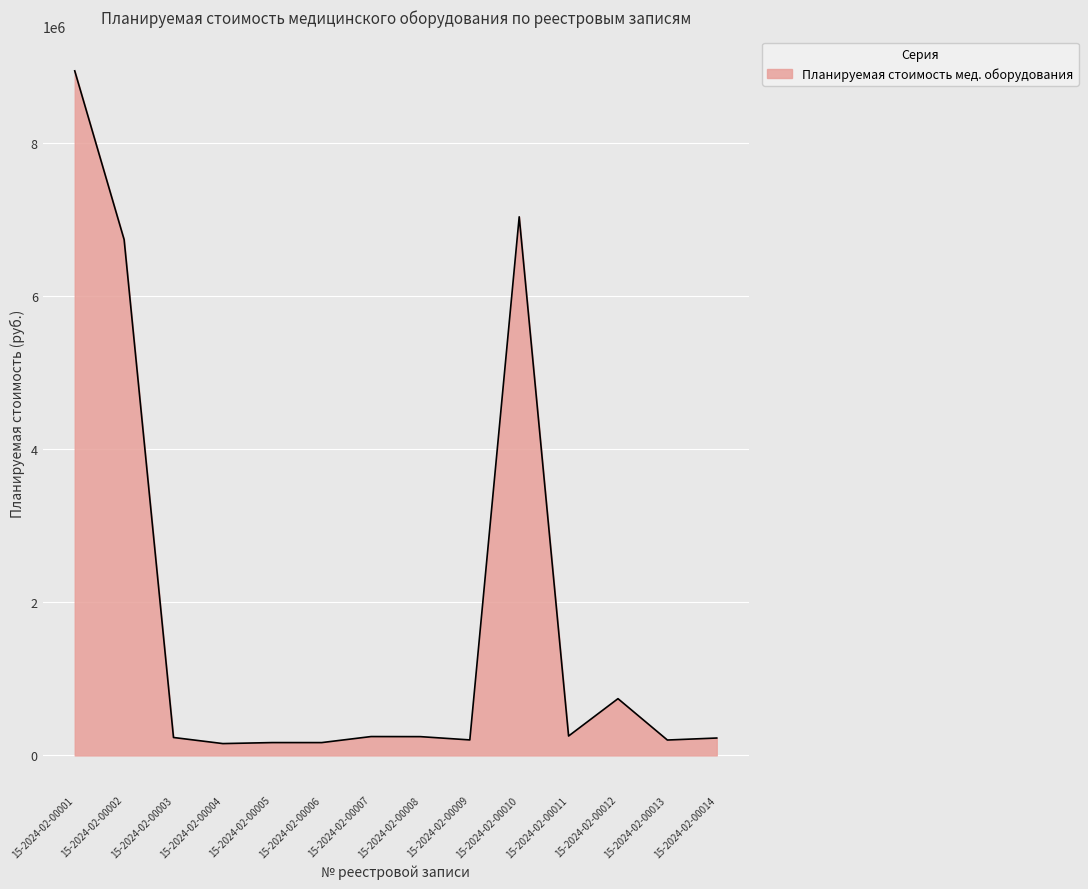

Is it true that the value at 15-2024-02-00003 is 234333.3?

True